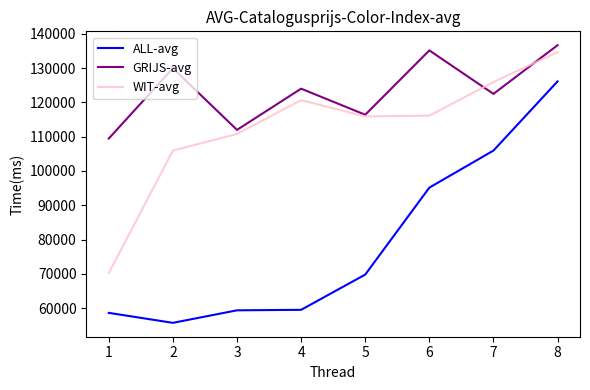

At which category is the sum across all series the highest?

8